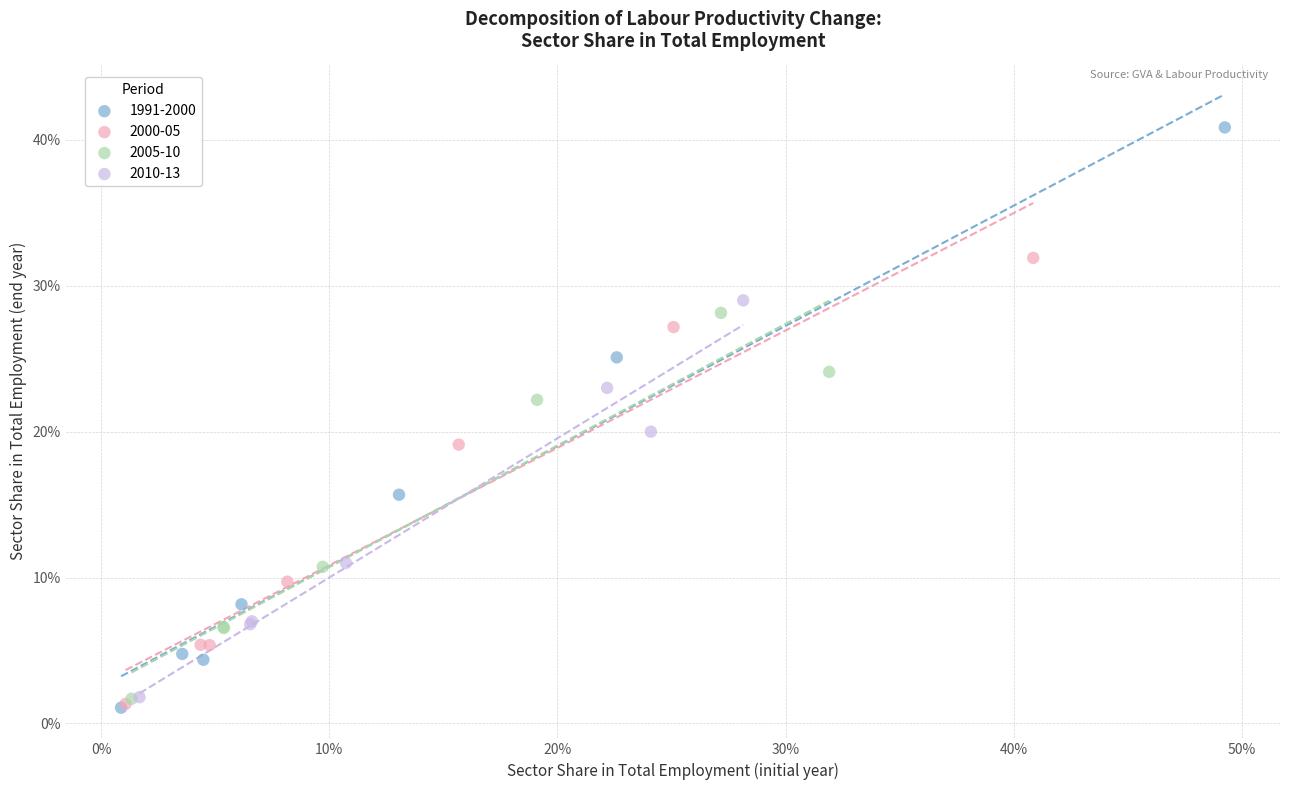

What are all the series names shown in the legend?

1991-2000, 2000-05, 2005-10, 2010-13